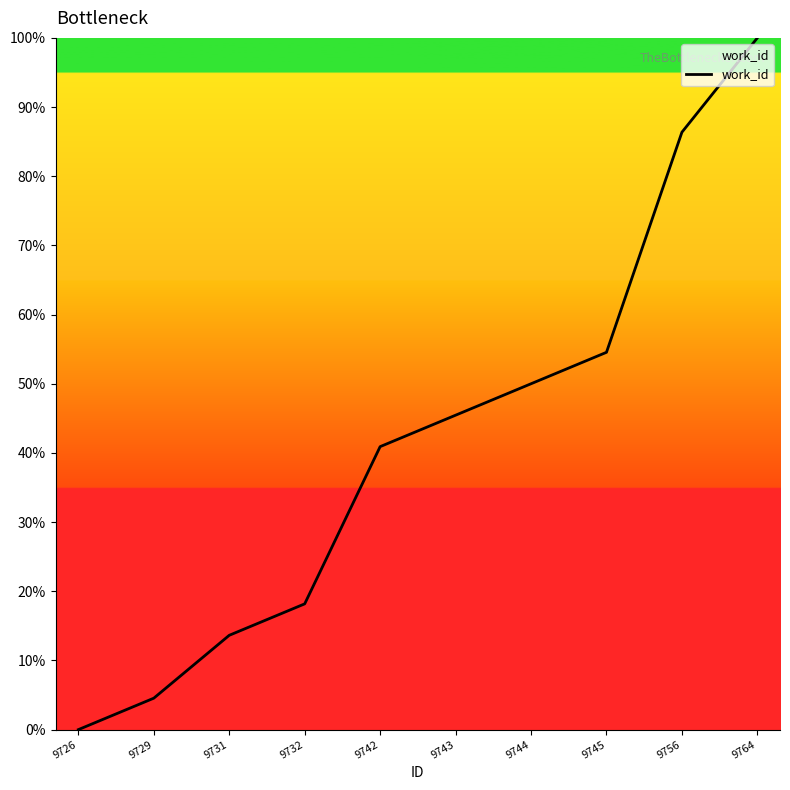

At which label does the data first exceed 45?

9743